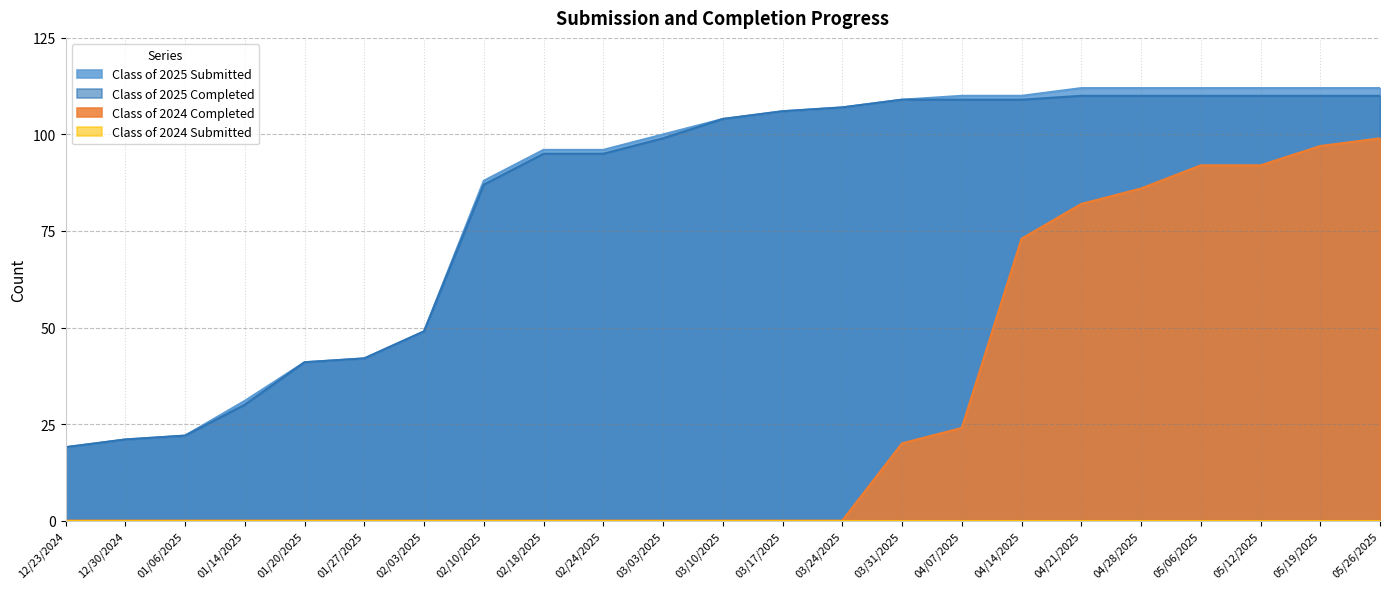

True or false: Class of 2025 Submitted and Class of 2024 Completed cross at least once.

False